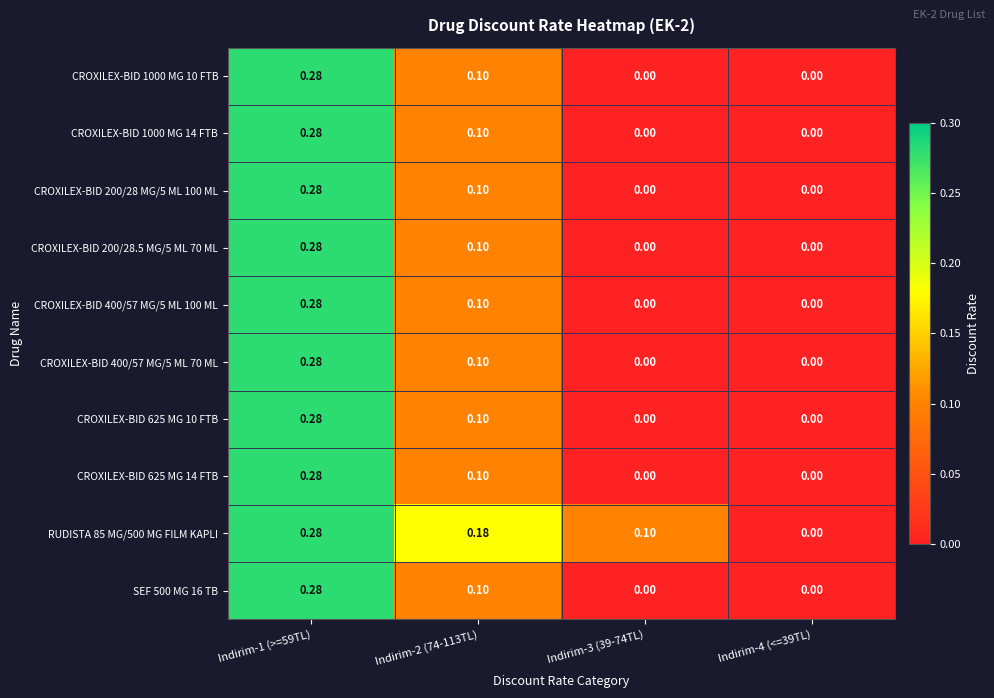

Is the value of CROXILEX-BID 1000 MG 10 FTB at Indirim-4 (<=39TL) greater than the value of CROXILEX-BID 200/28.5 MG/5 ML 70 ML at Indirim-1 (>=59TL)?

No